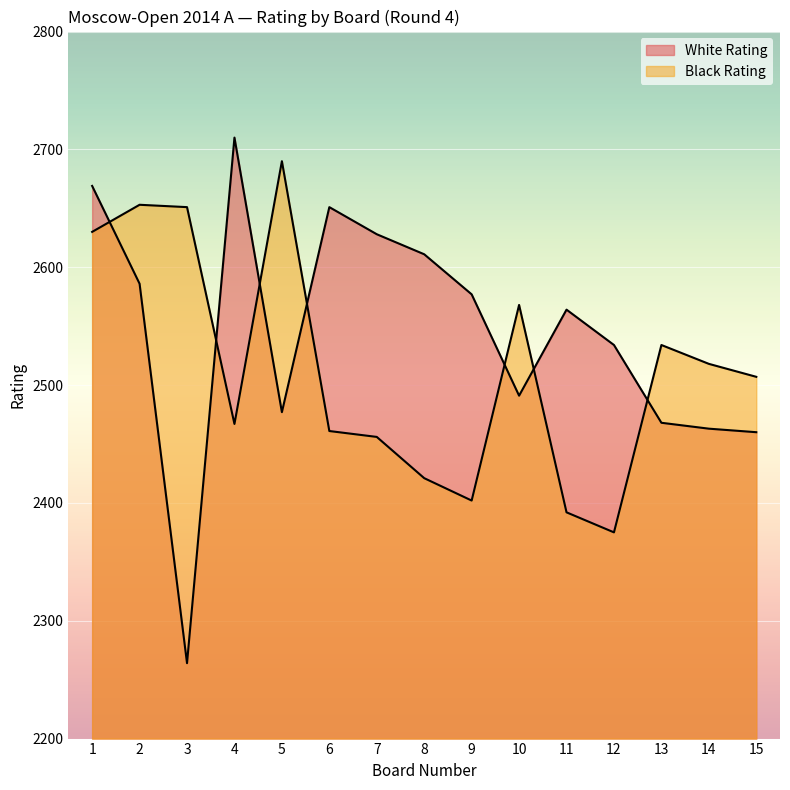

Reading left to right, transcribe all the data shown in this chart.

White Rating: 2669	2586	2264	2710	2477	2651	2628	2611	2577	2491	2564	2534	2468	2463	2460
Black Rating: 2630	2653	2651	2467	2690	2461	2456	2421	2402	2568	2392	2375	2534	2518	2507